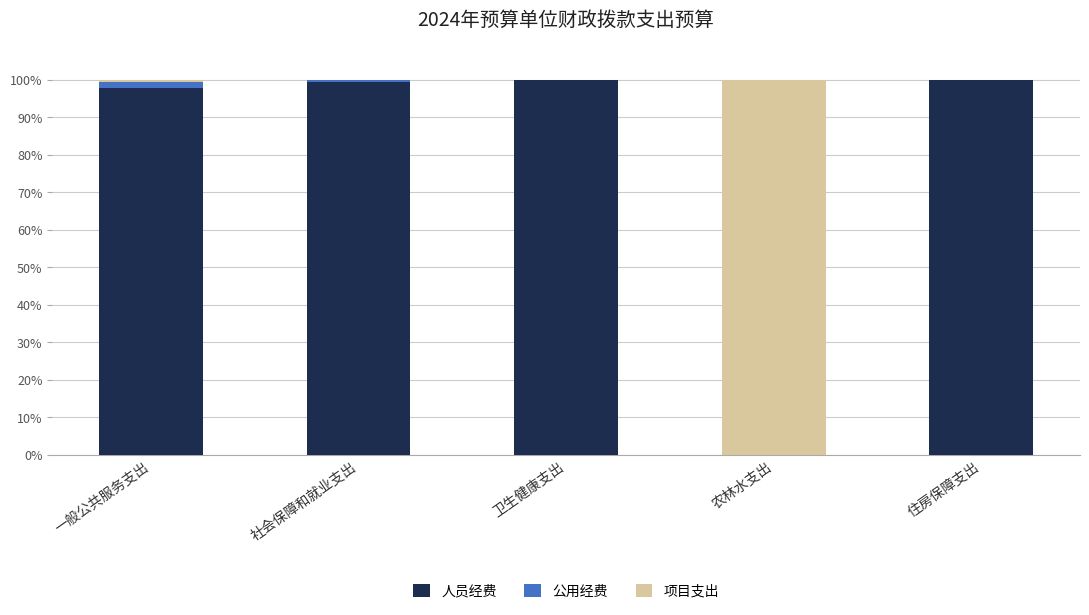

What is the sum of all 人员经费 values?

397.1